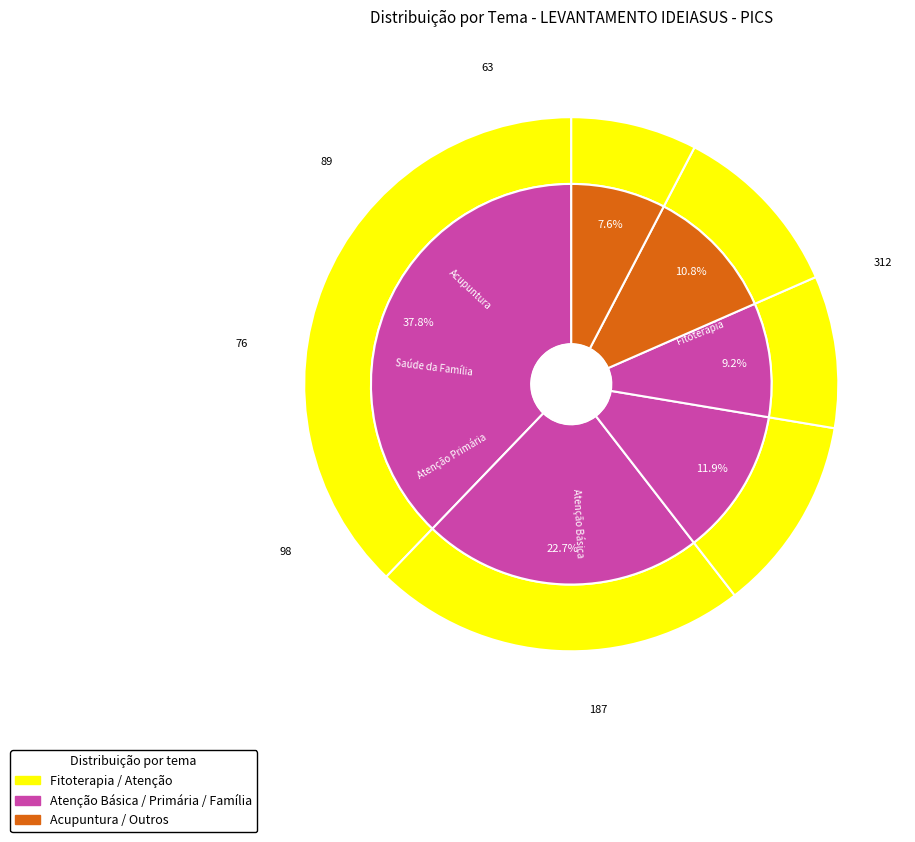

To the nearest percent, what portion does Outros represent?

8%